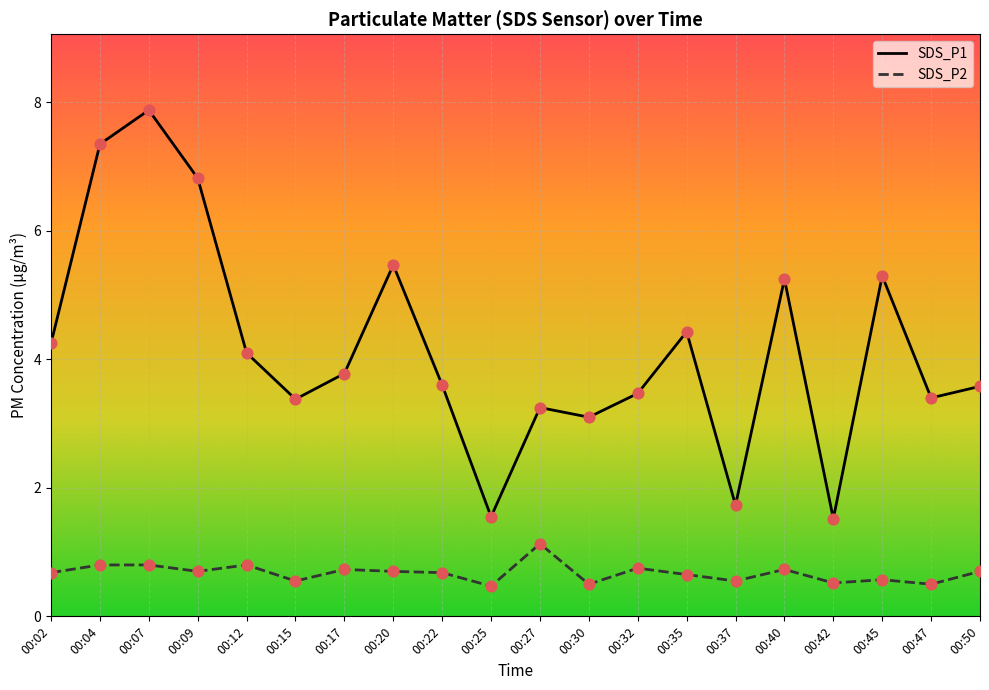

Which series contains the highest Y value?

SDS_P1